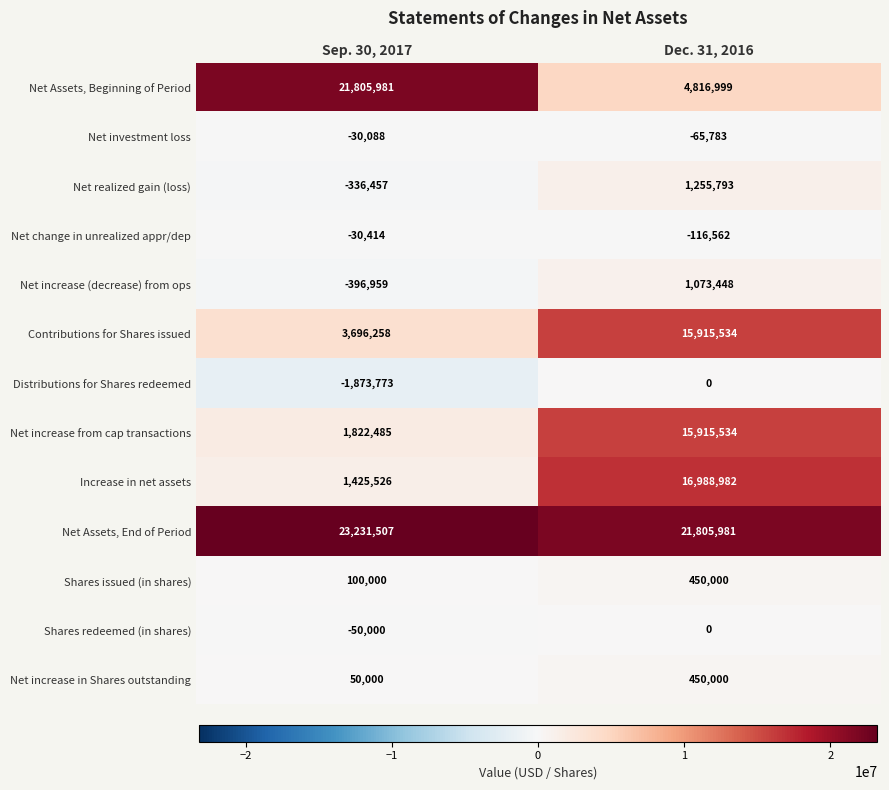

Between Sep. 30, 2017 and Dec. 31, 2016, which series saw the biggest shift?

Net Assets, Beginning of Period